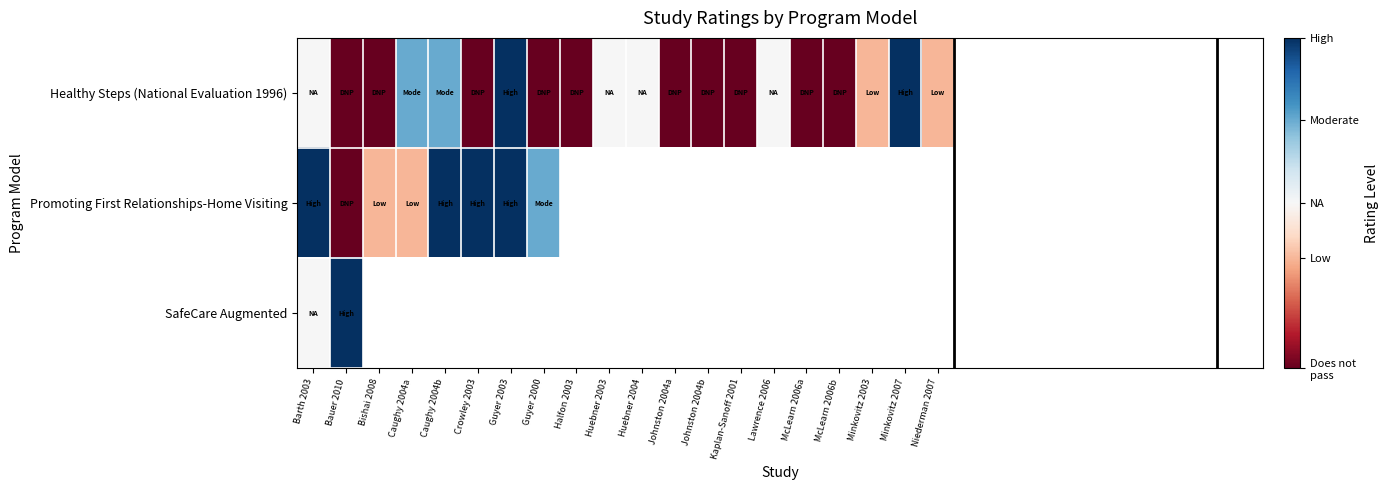

List the series in order of their peak value, highest first.

Healthy Steps (National Evaluation 1996), Promoting First Relationships-Home Visiting, SafeCare Augmented